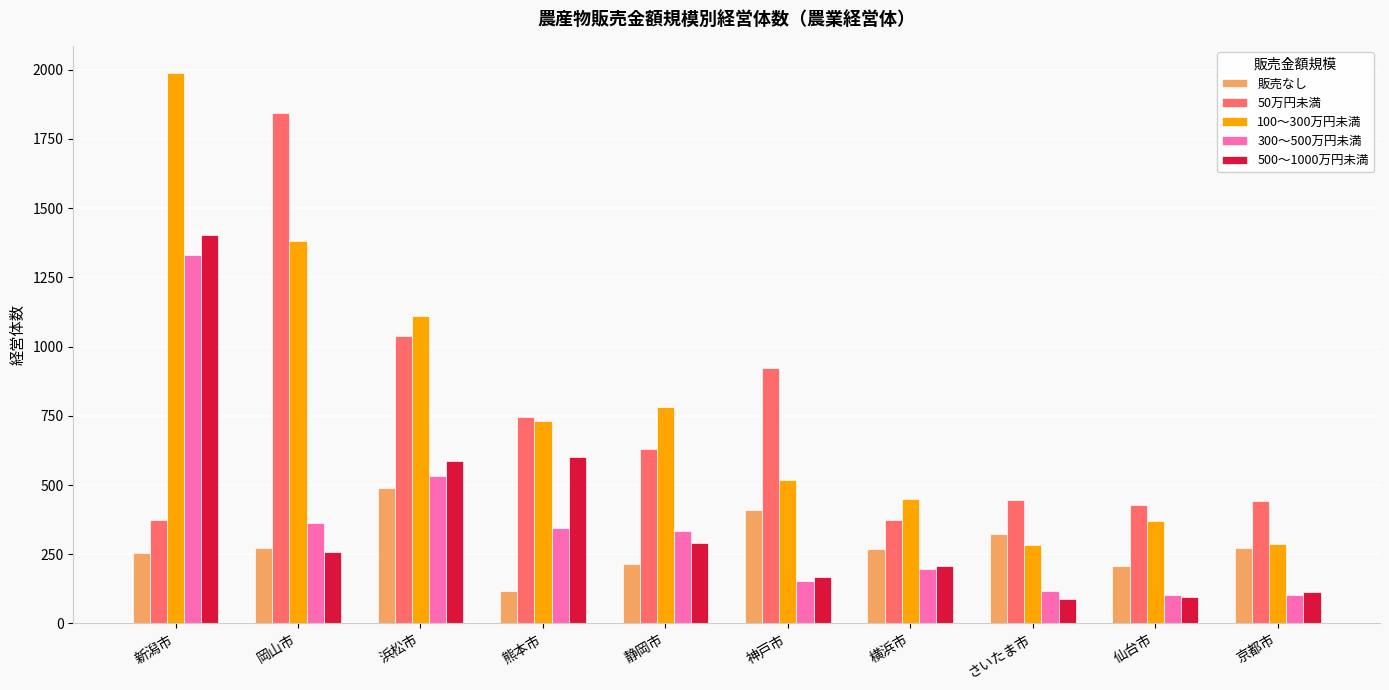

Does the chart contain stacked bars?

No